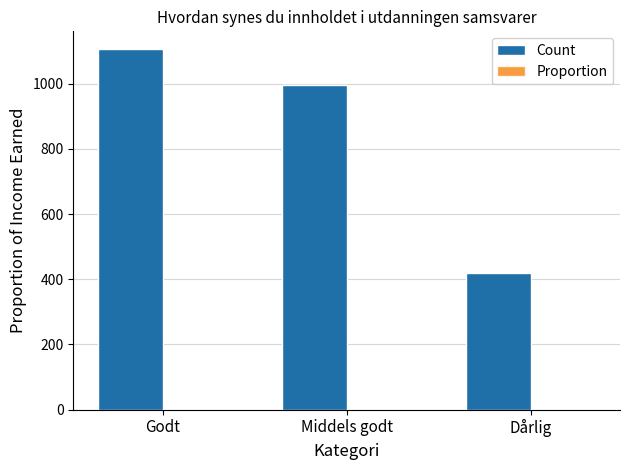

Between Godt and Dårlig, which series saw the biggest shift?

Count